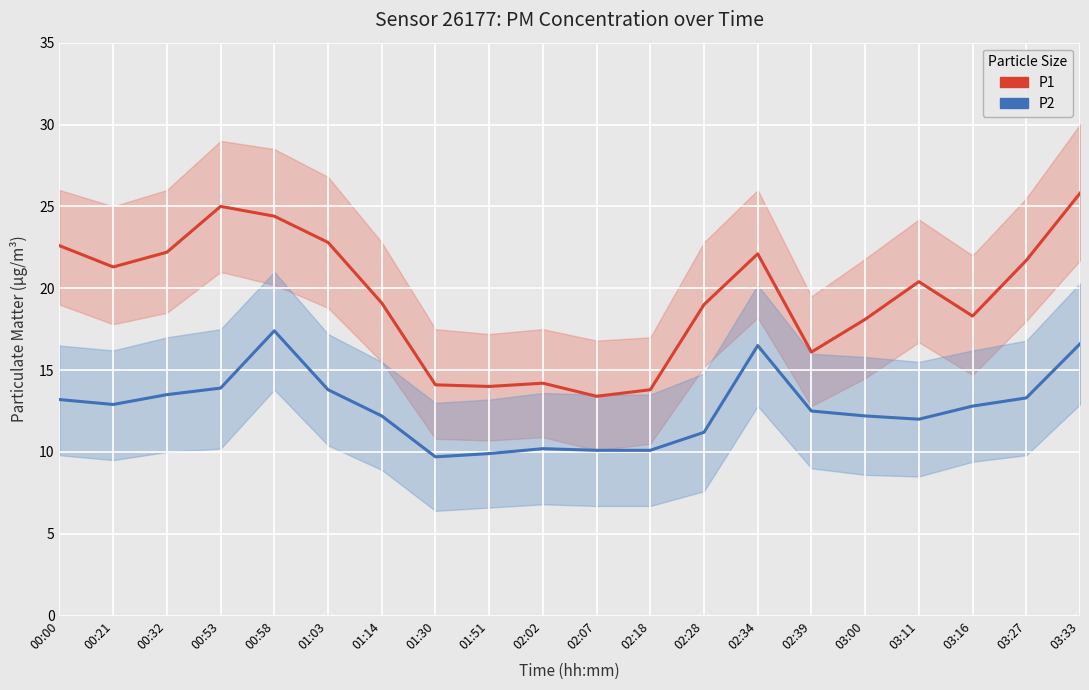

What is the sum of all P2 values?

254.0